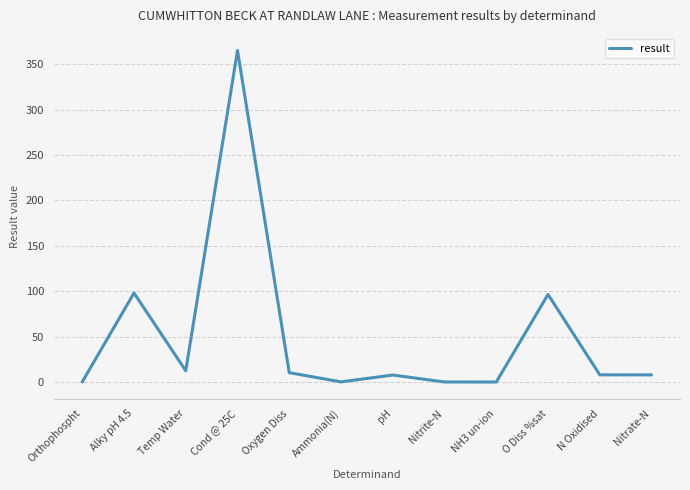

What is the change in value from N Oxidised to Nitrate-N?

-0.1